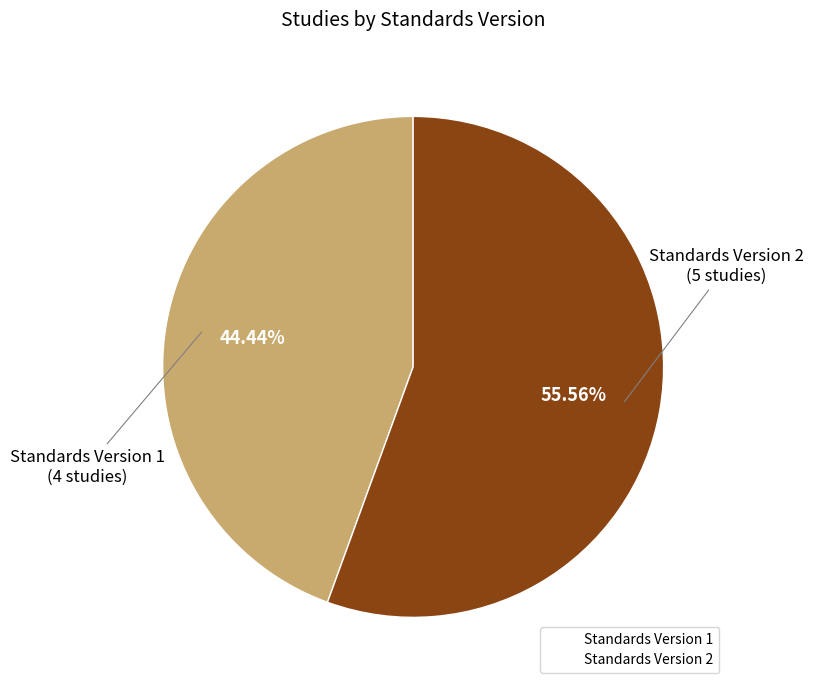

How many segments does this pie chart have?

2